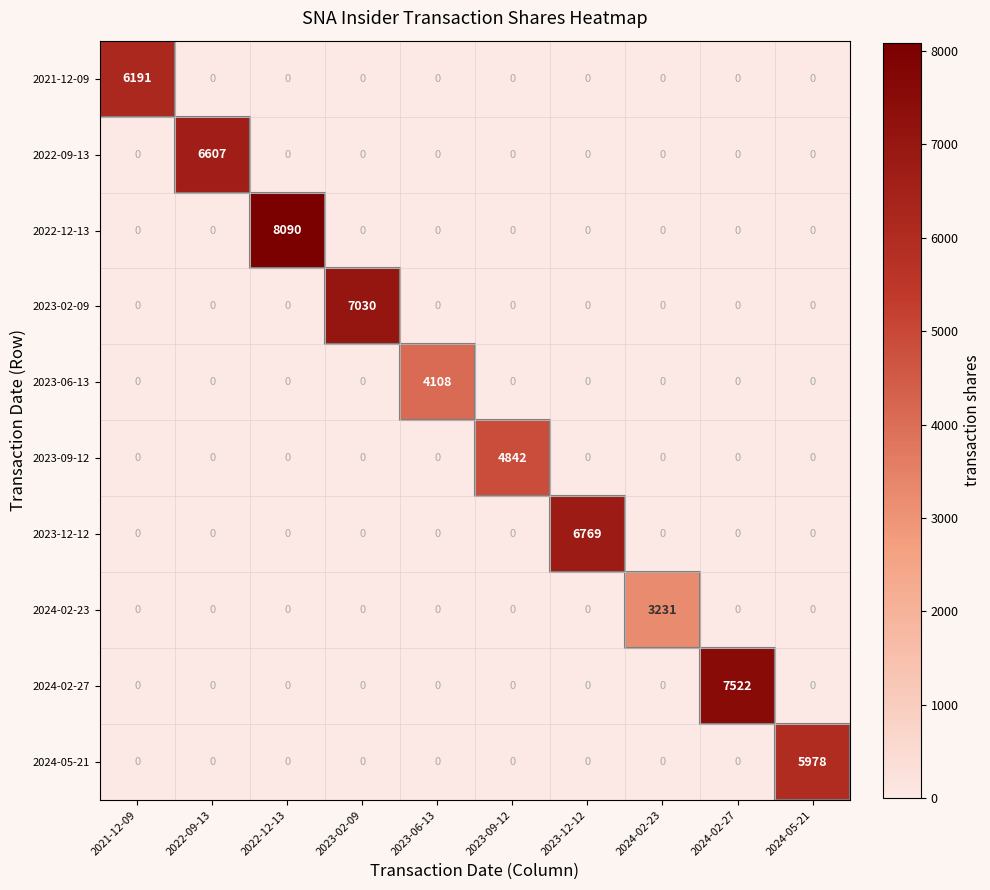

Count the number of data series in this chart.

10